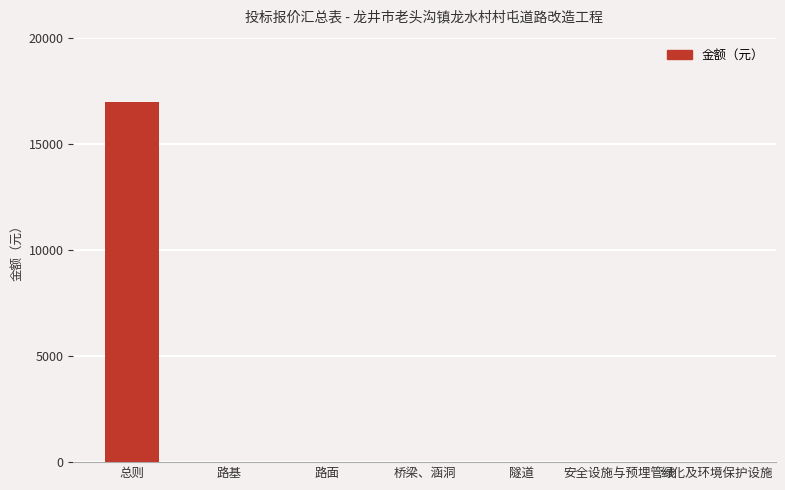

Are the bars horizontal?

No